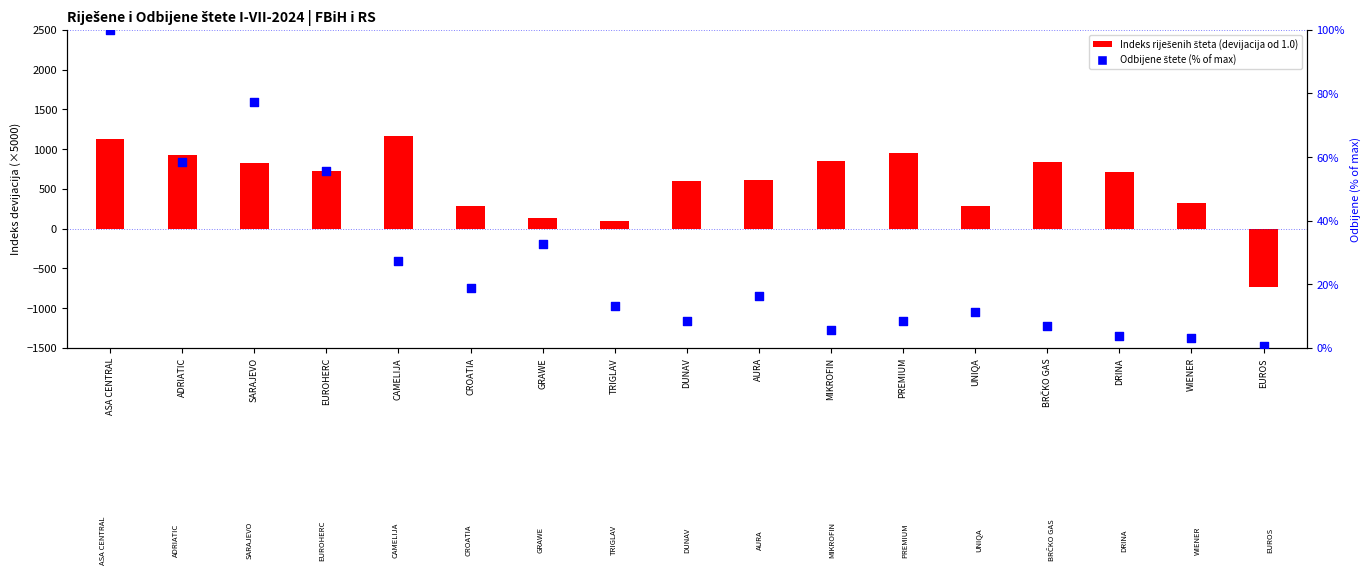

What is the change in value from EUROHERC to BRČKO GAS?

-48.8